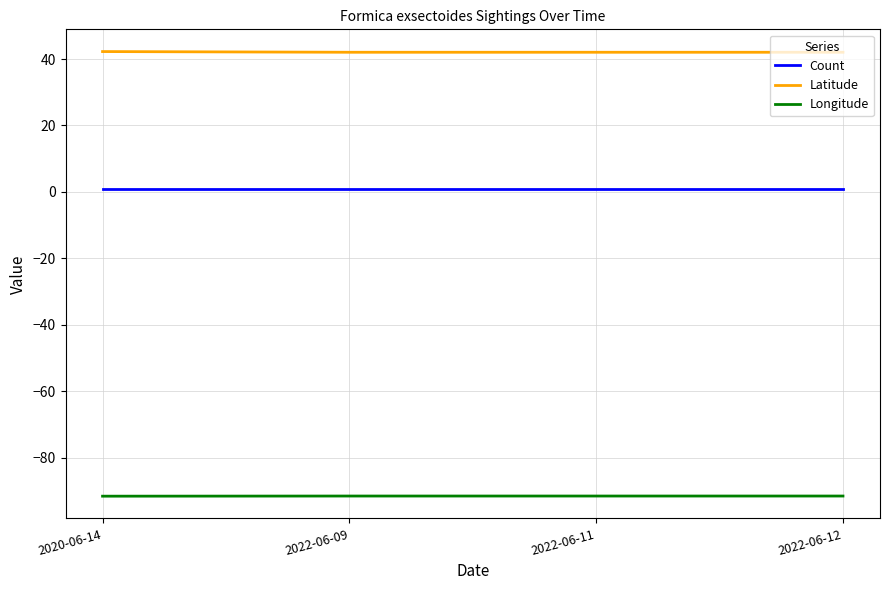

What is the average value of the Longitude series?

-91.6